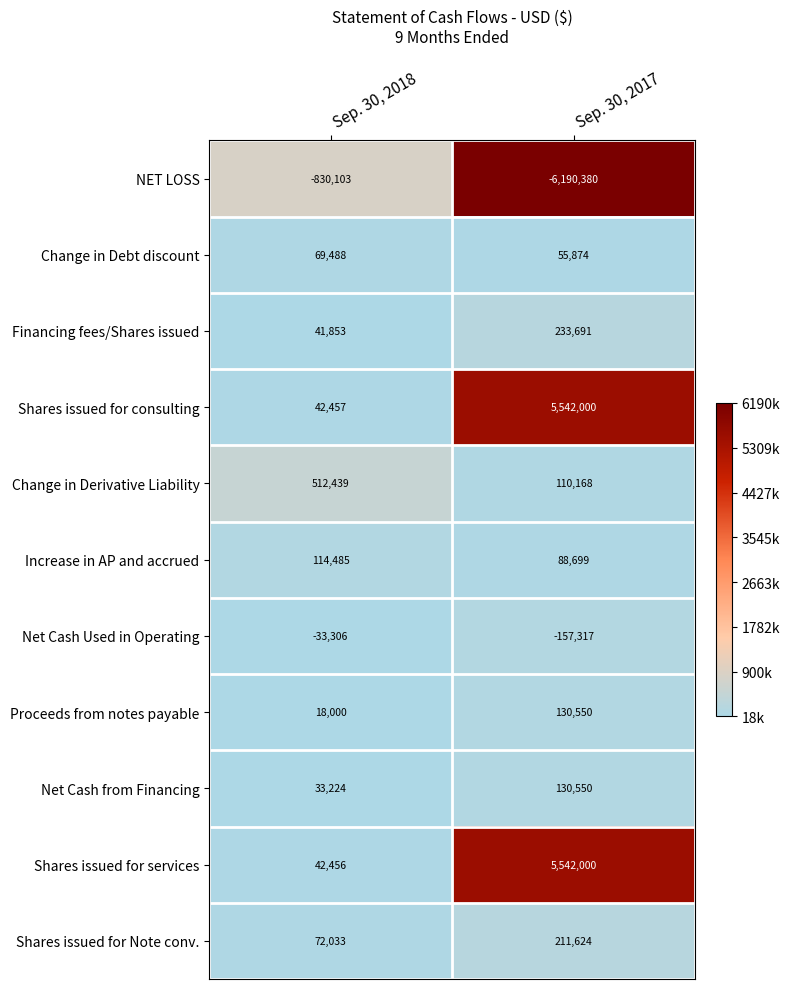

What is the difference between the maximum and minimum values in the Shares issued for Note conv. series?

139591